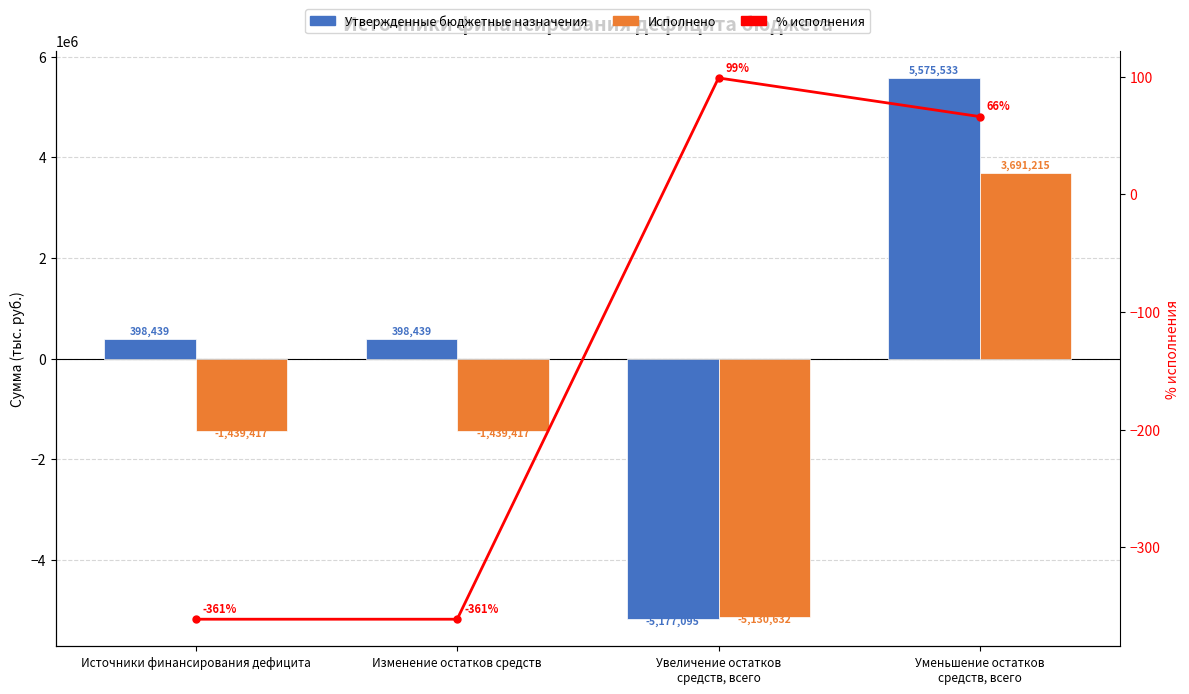

Rank the series by their maximum value, from lowest to highest.

% исполнения, Исполнено, Утвержденные бюджетные назначения